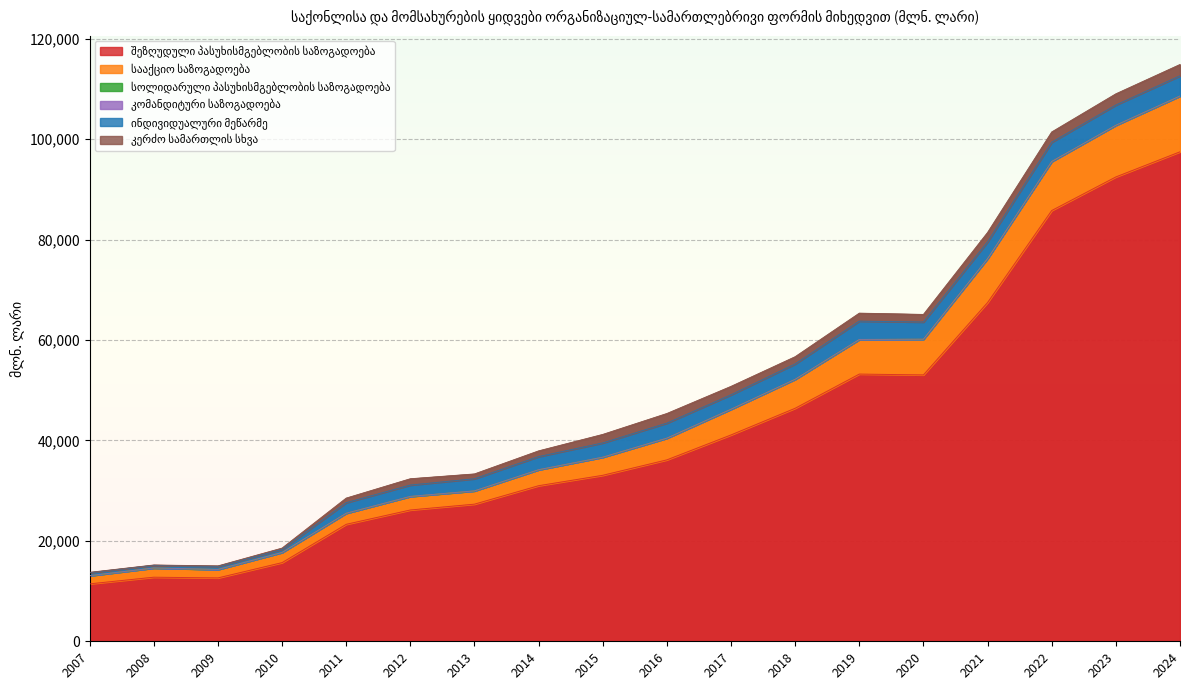

Reading left to right, list all the values displayed in this chart.

შეზღუდული პასუხისმგებლობის საზოგადოება: 2007=11433.7	2008=12761.3	2009=12614.9	2010=15660.2	2011=23288.6	2012=26144.4	2013=27303.2	2014=30976.9	2015=33049.2	2016=36122.3	2017=41085.5	2018=46396.7	2019=53202.5	2020=53036.4	2021=67445.6	2022=85770.0	2023=92456.7	2024=97459.8
სააქციო საზოგადოება: 2007=1606.4	2008=1814.2	2009=1669.5	2010=2007.3	2011=2189.2	2012=2676.8	2013=2628.0	2014=3165.8	2015=3590.9	2016=4314.0	2017=5112.0	2018=5750.5	2019=6867.9	2020=7091.4	2021=8736.5	2022=9755.6	2023=10272.7	2024=11088.7
სოლიდარული პასუხისმგებლობის საზოგადოება: 2007=30.2	2008=23.4	2009=19.5	2010=19.3	2011=21.5	2012=27.8	2013=20.0	2014=21.6	2015=17.3	2016=11.6	2017=6.5	2018=26.5	2019=28.0	2020=27.1	2021=12.8	2022=16.9	2023=14.7	2024=29.6
კომანდიტური საზოგადოება: 2007=2.9	2008=3.5	2009=3.7	2010=3.3	2011=4.0	2012=7.6	2013=4.7	2014=5.2	2015=5.9	2016=4.9	2017=4.6	2018=7.0	2019=4.3	2020=5.2	2021=5.3	2022=0.1	2023=7.0	2024=4.4
ინდივიდუალური მეწარმე: 2007=565.9	2008=511.1	2009=592.9	2010=595.6	2011=2090.3	2012=2247.3	2013=2401.3	2014=2598.7	2015=2830.2	2016=2980.8	2017=2864.9	2018=3028.4	2019=3638.6	2020=3403.9	2021=3318.5	2022=3813.0	2023=4019.8	2024=4004.3
კერძო სამართლის სხვა: 2007=83.4	2008=70.4	2009=102.7	2010=259.6	2011=908.3	2012=1252.6	2013=957.1	2014=1138.0	2015=1689.5	2016=1914.4	2017=1677.3	2018=1447.1	2019=1588.7	2020=1511.2	2021=1875.0	2022=2048.9	2023=2227.2	2024=2251.7